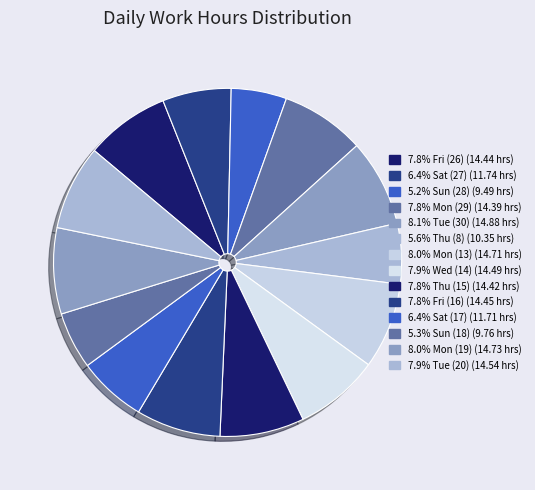

To the nearest percent, what is the average slice percentage?

7%